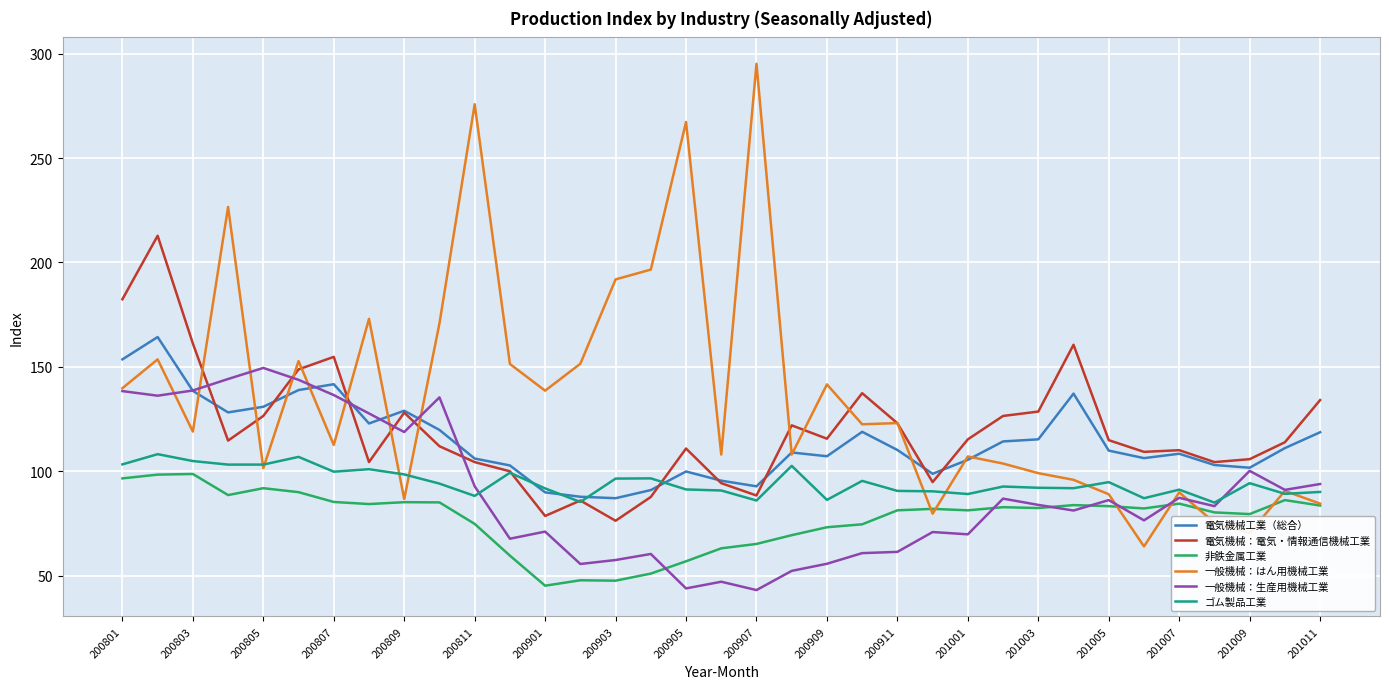

True or false: 非鉄金属工業 and 電気機械工業（総合） intersect in this chart.

False